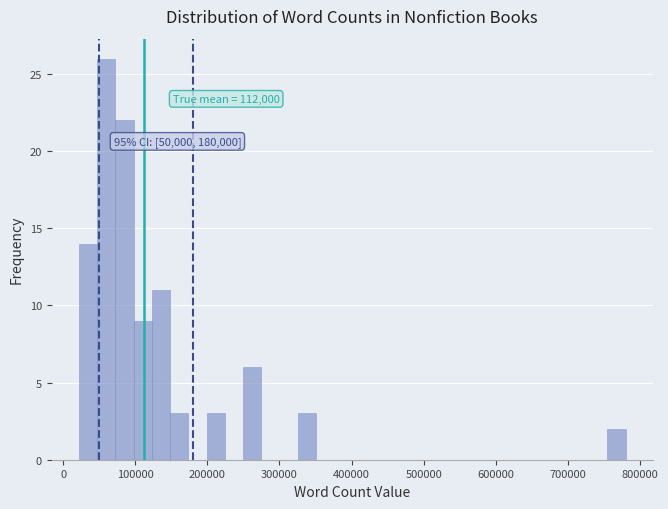

Read against the x-axis, roughly where is the centre of the tallest bar?

60000